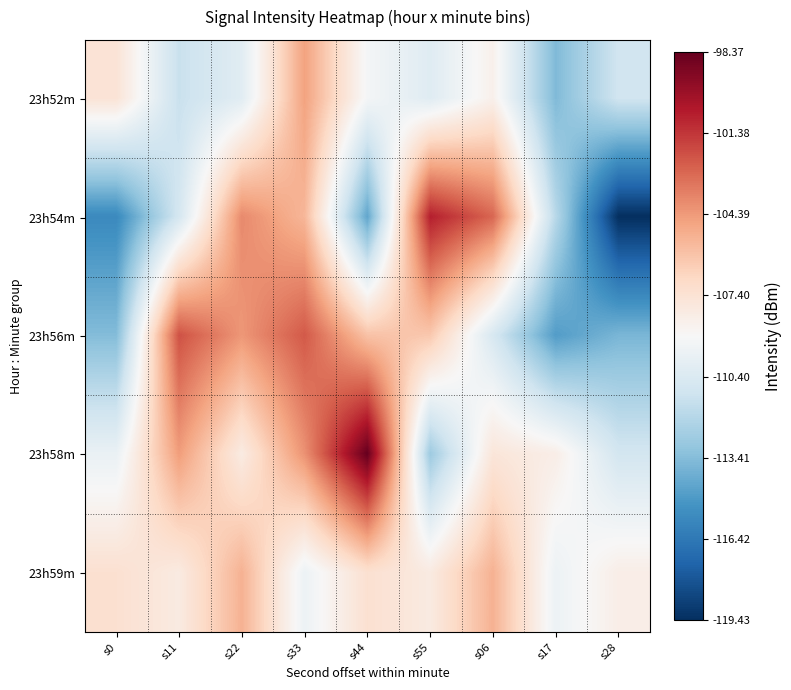

At s22, list the series in order from largest to smallest.

23h54m, 23h56m, 23h59m, 23h58m, 23h52m